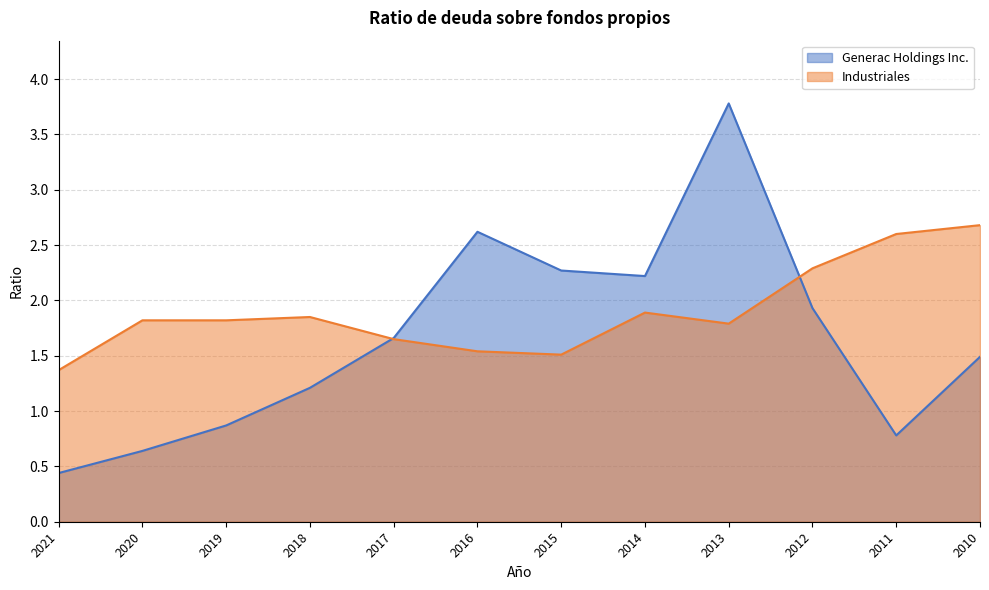

Reading left to right, list all the values displayed in this chart.

Generac Holdings Inc.: 0.4	0.6	0.9	1.2	1.7	2.6	2.3	2.2	3.8	1.9	0.8	1.5
Industriales: 1.4	1.8	1.8	1.9	1.6	1.5	1.5	1.9	1.8	2.3	2.6	2.7